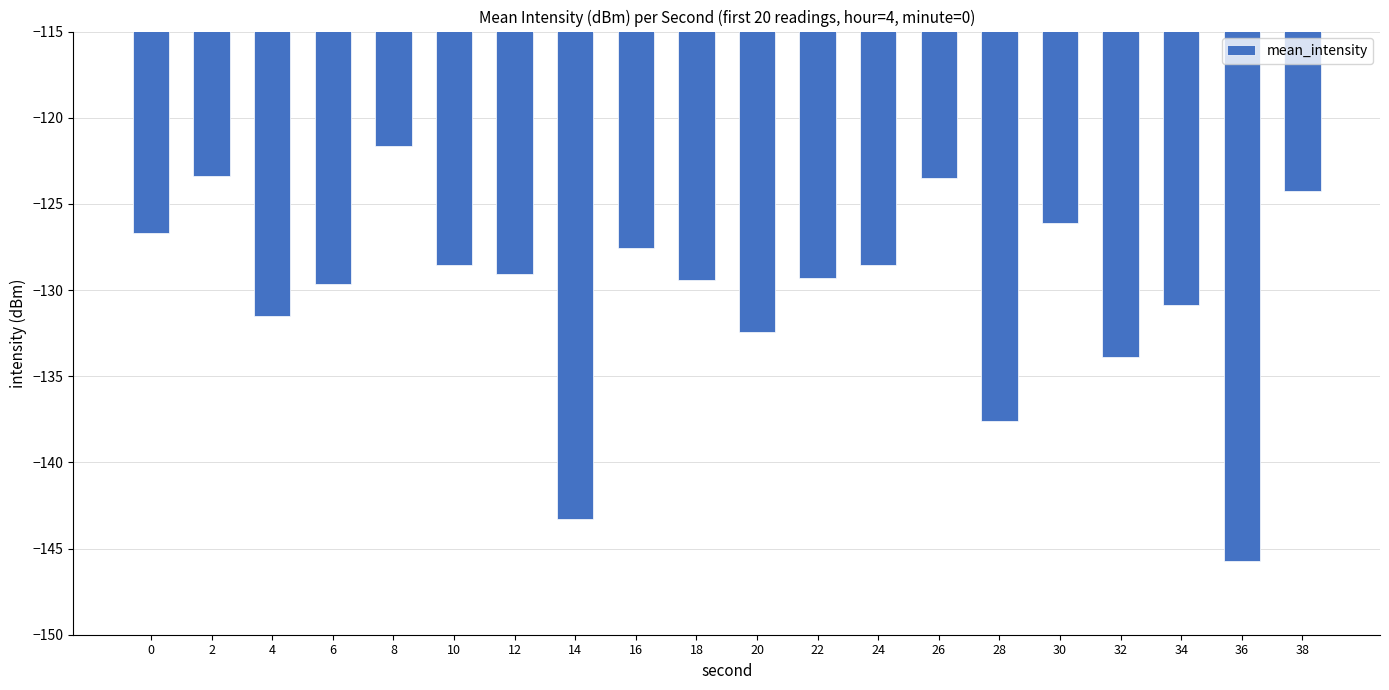

Which has a higher value, 6 or 12?

12